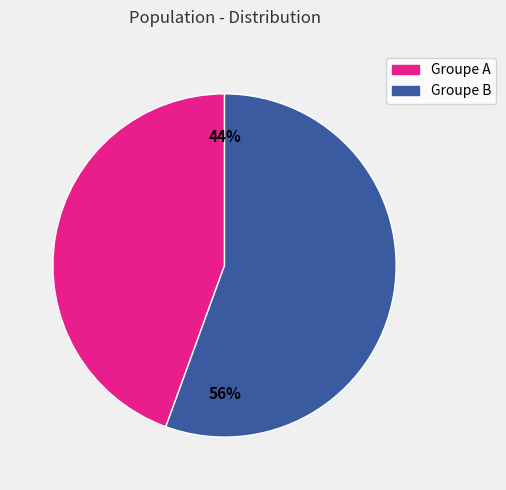

To the nearest percent, what is the average slice percentage?

50%